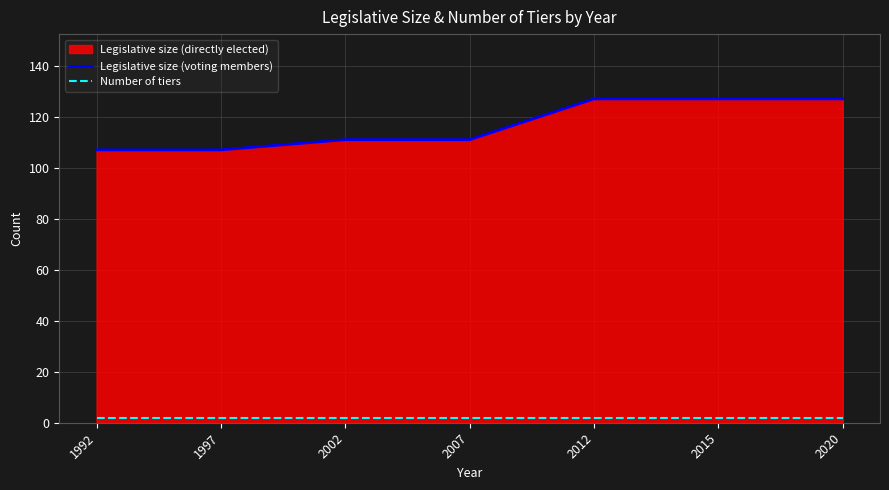

Which has a higher value, 2007 or 2015?

2015